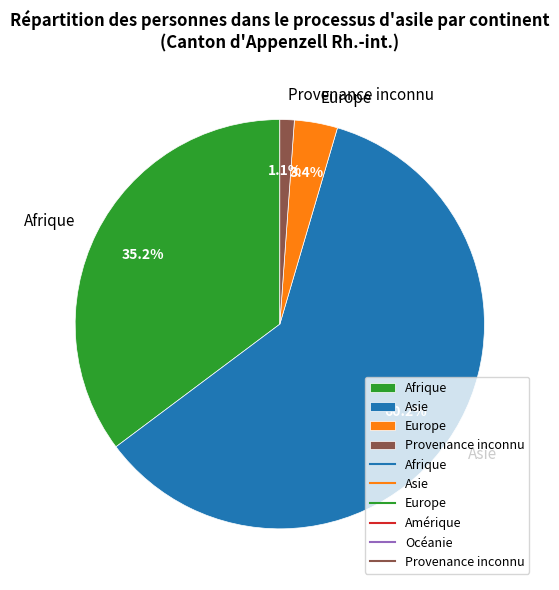

To the nearest percent, what is the difference between the largest and smallest slice percentages?

59%